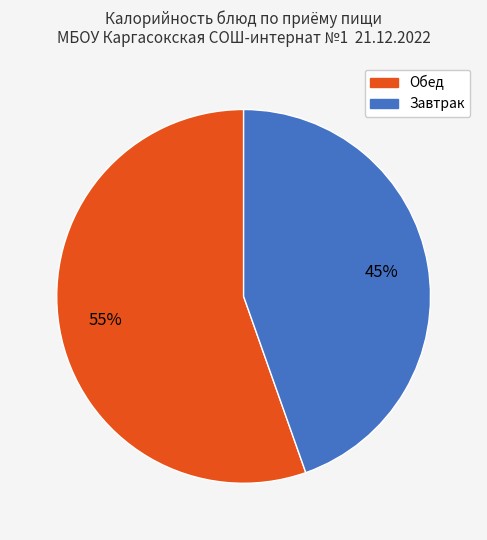

Is there a majority slice in this chart?

Yes